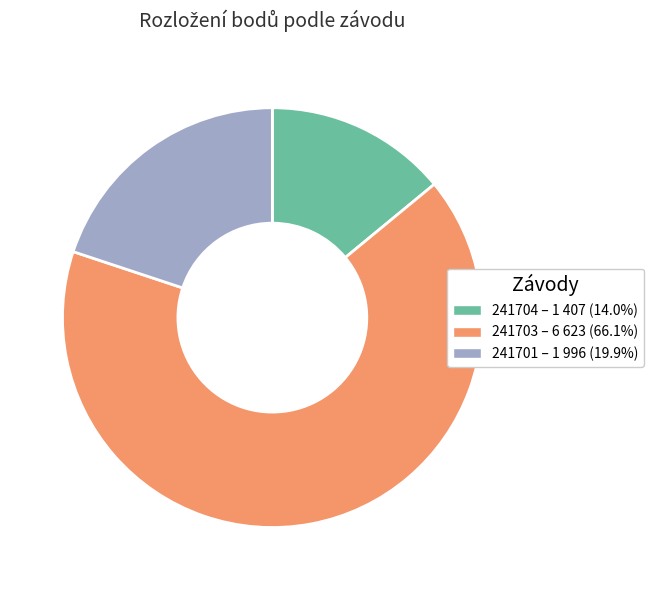

Count the number of slices in the pie.

3